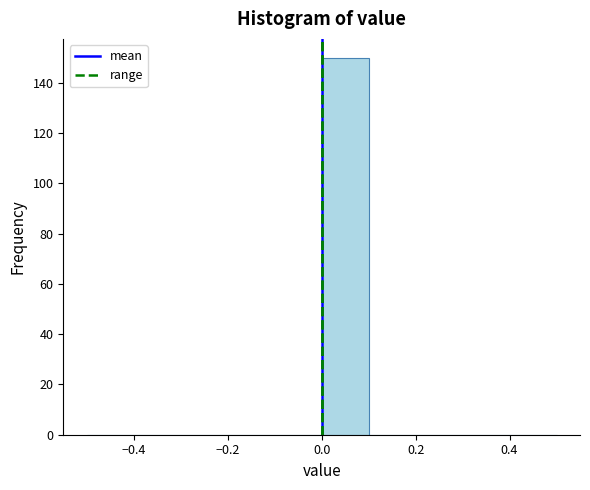

Which range on the x-axis has the tallest bar?

0.0 to 0.1